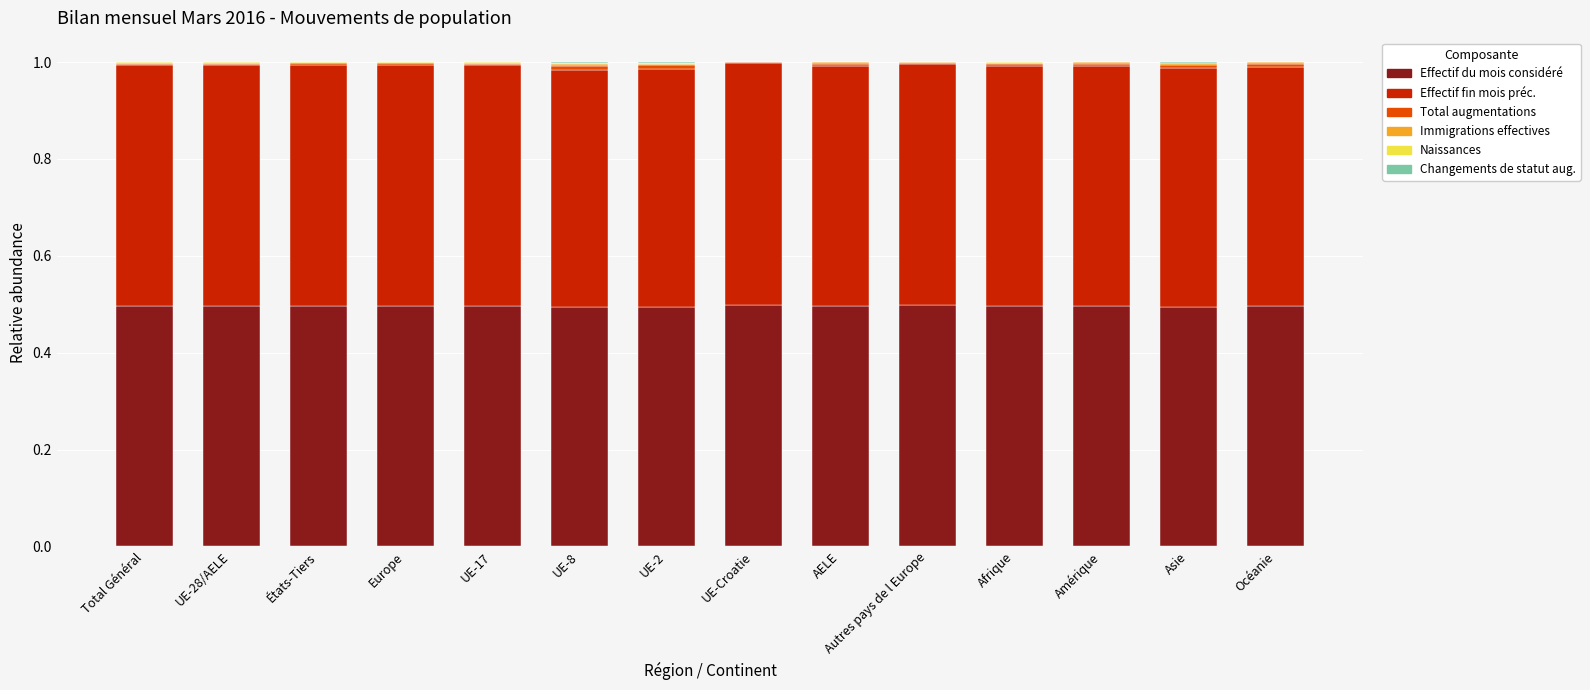

True or false: Effectif du mois considéré has a value of 0.9 at Amérique.

False